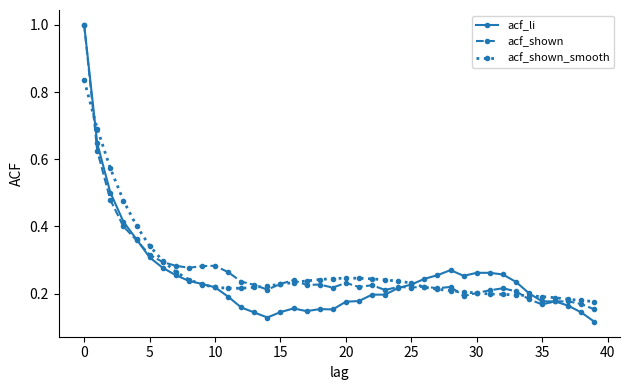

At how many categories does at least one series exceed 0?

40